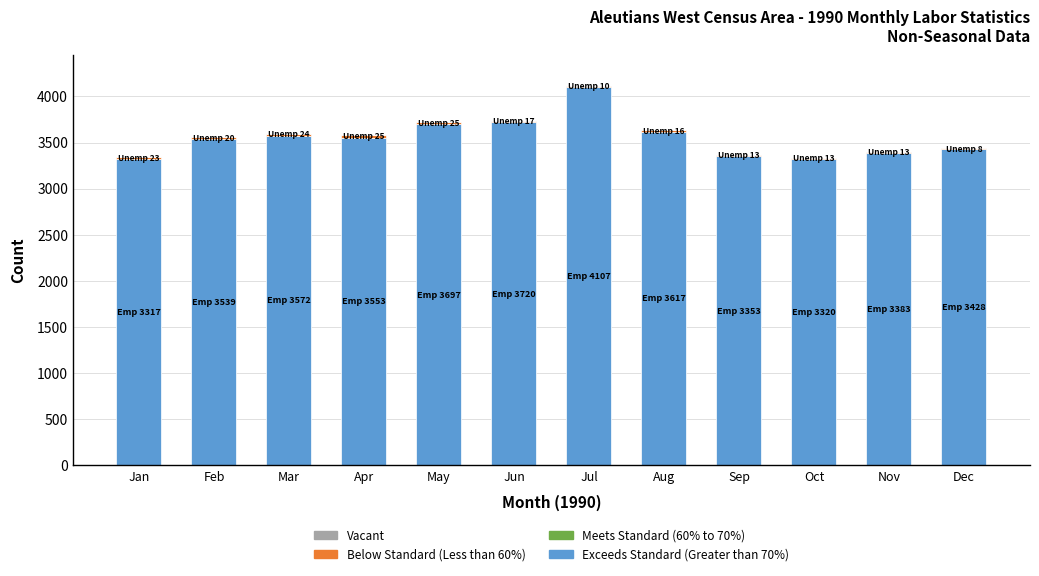

What is the total value across all series at Jun?

3737